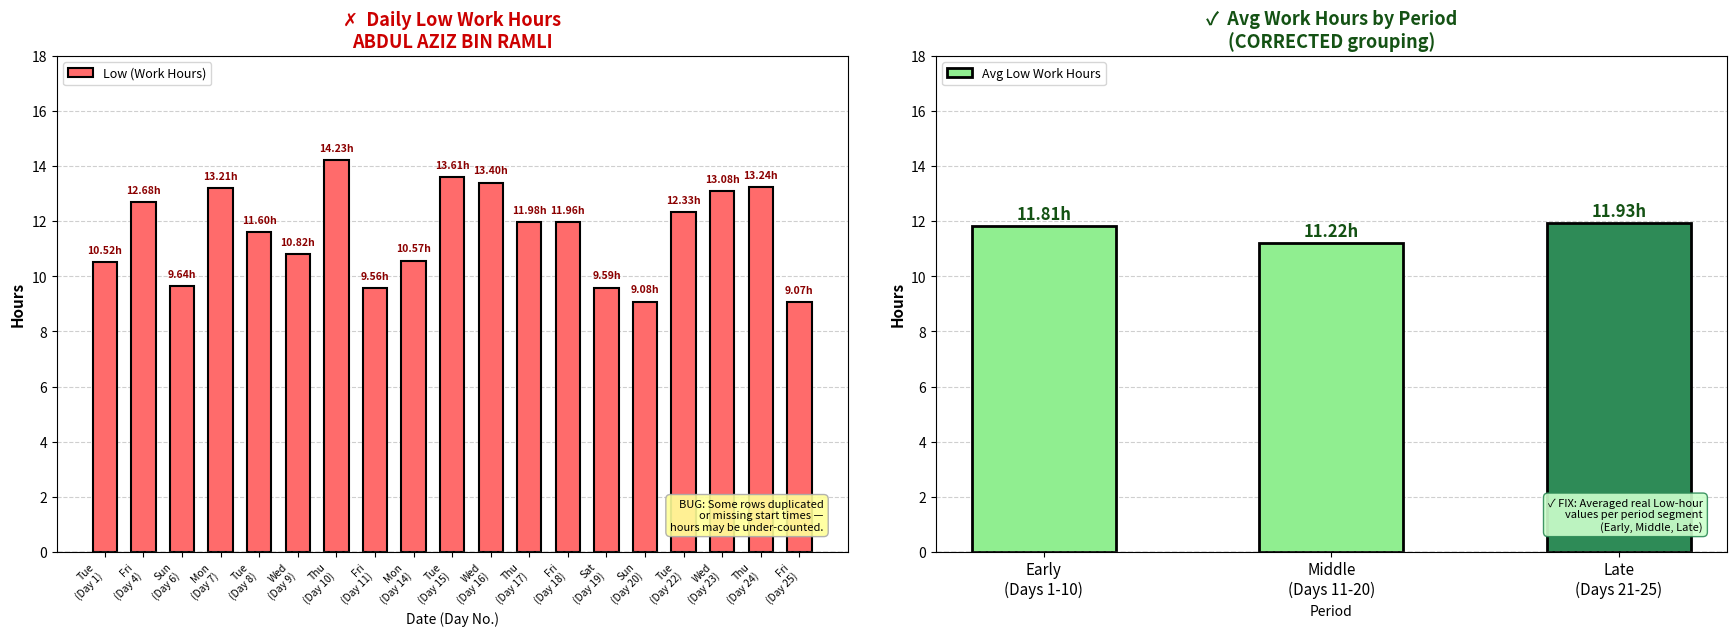

What is the sum of all Low (Work Hours) values?

220.2